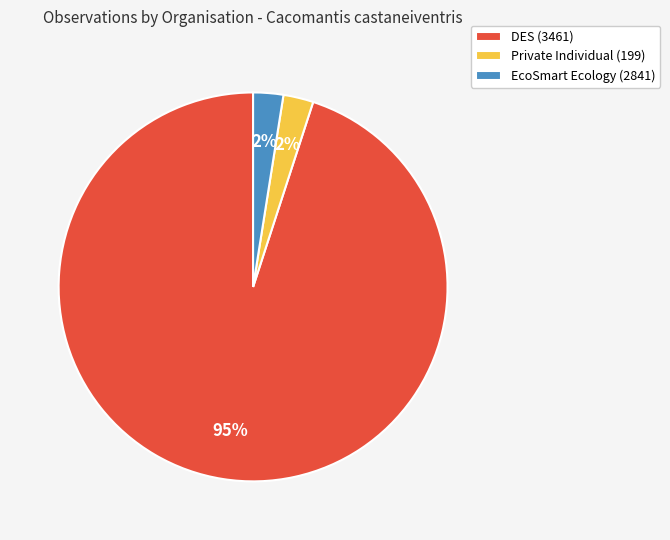

Do DES (3461) and EcoSmart Ecology (2841) together represent more than half of the pie?

Yes